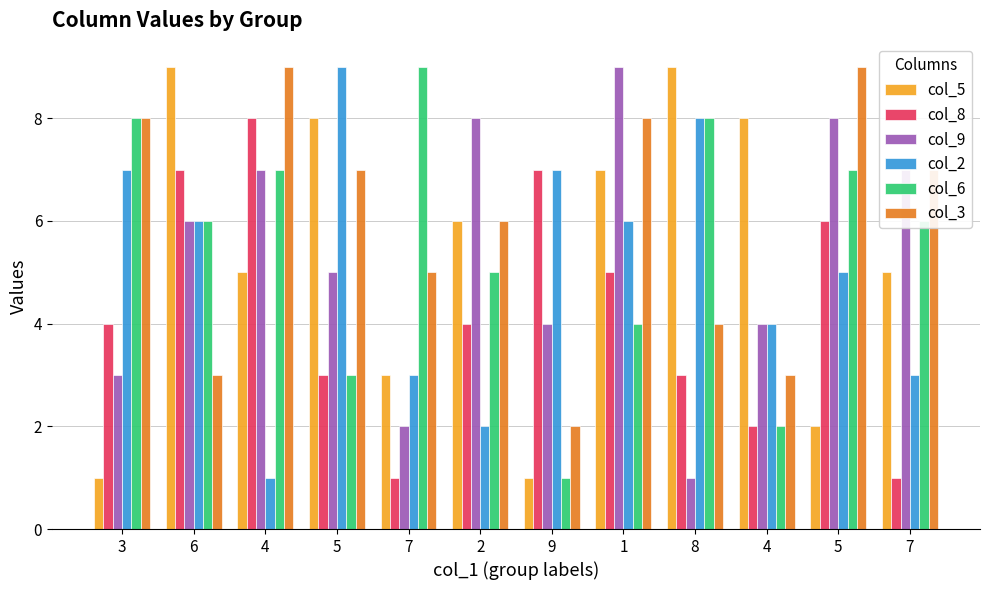

Does the chart contain any negative values?

No